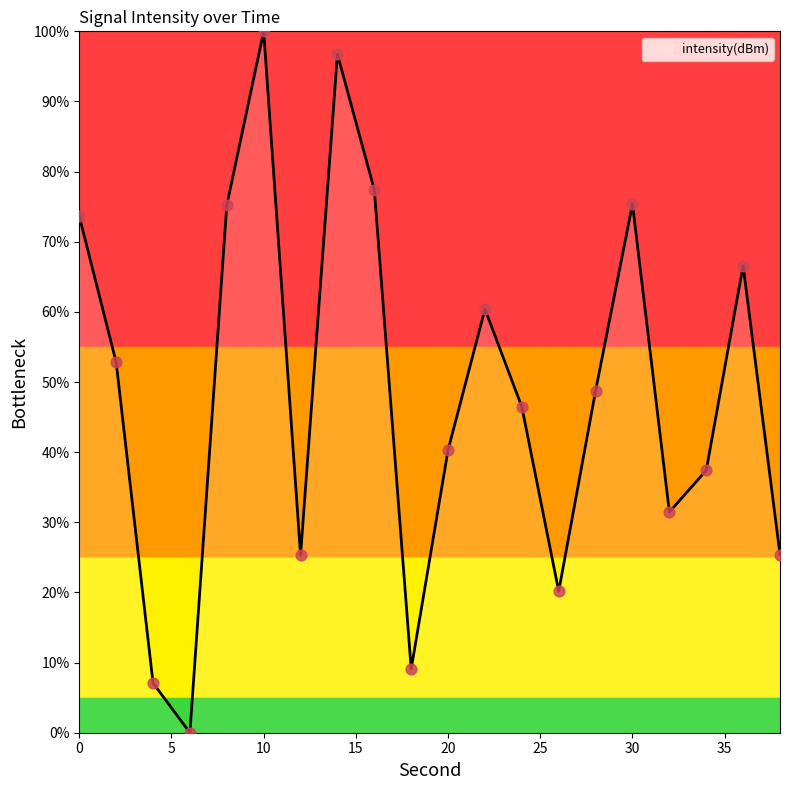

What is the maximum value shown in the chart?

100.0